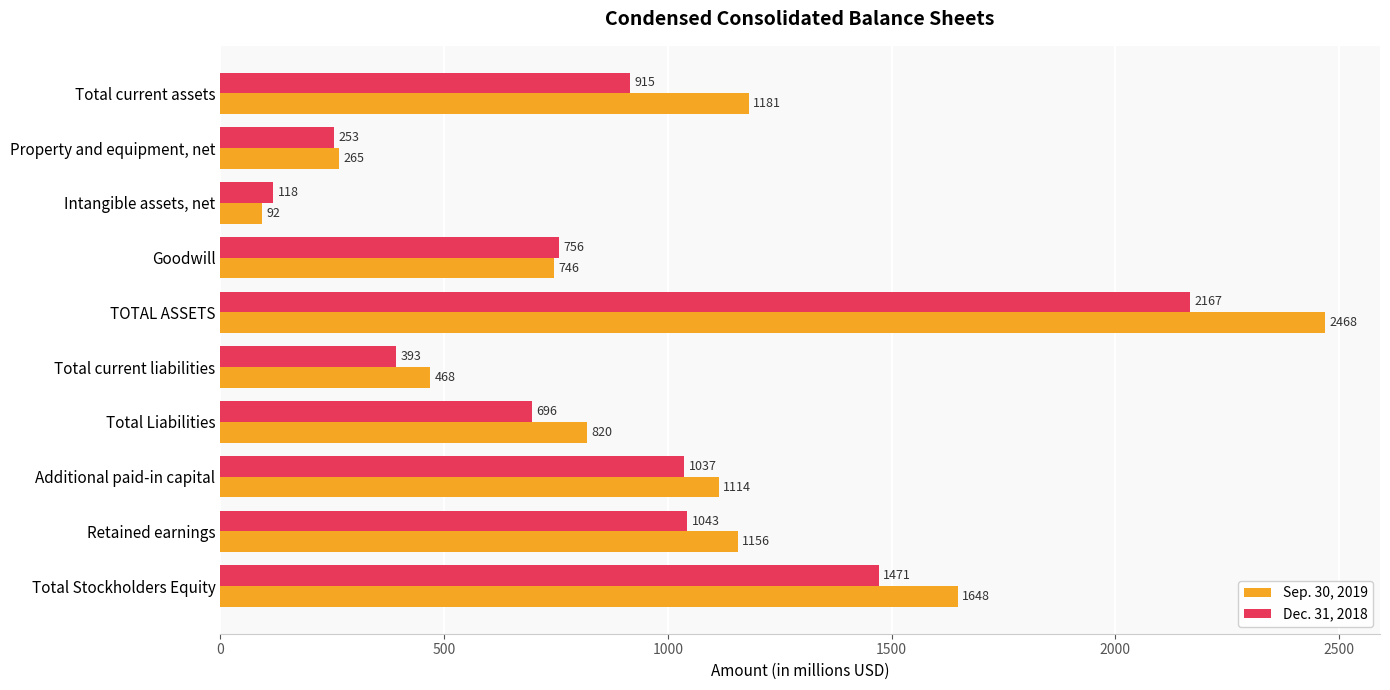

The Dec. 31, 2018 series shows 118 at Intangible assets, net. True or false?

True